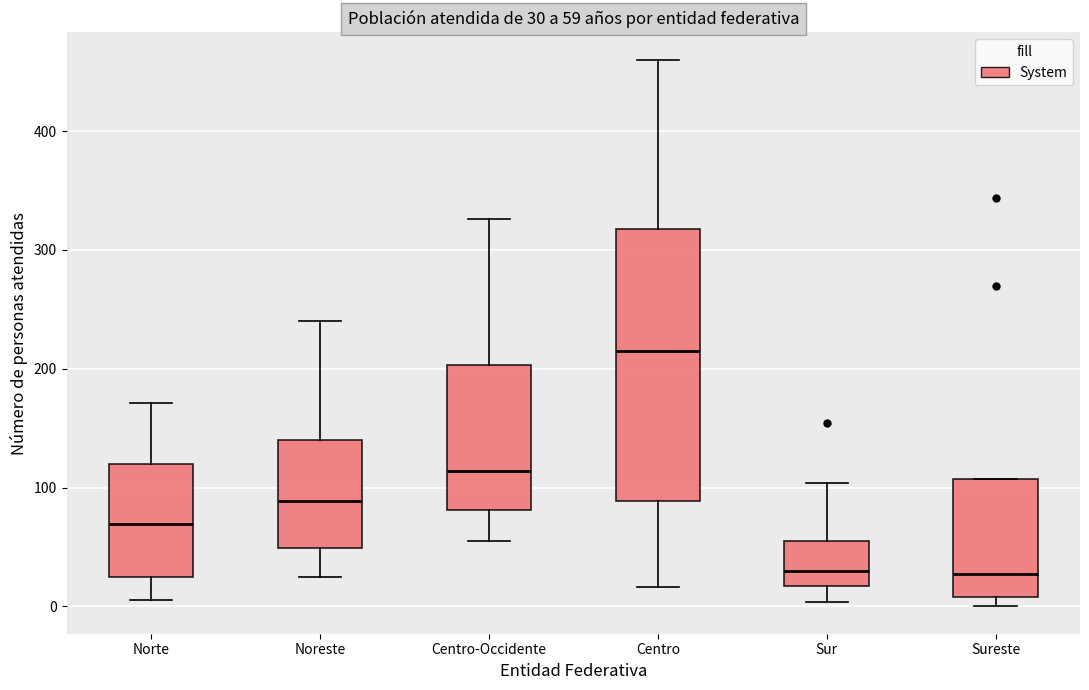

Comparing the boxes themselves (not the whiskers), which one is the tallest?

Centro